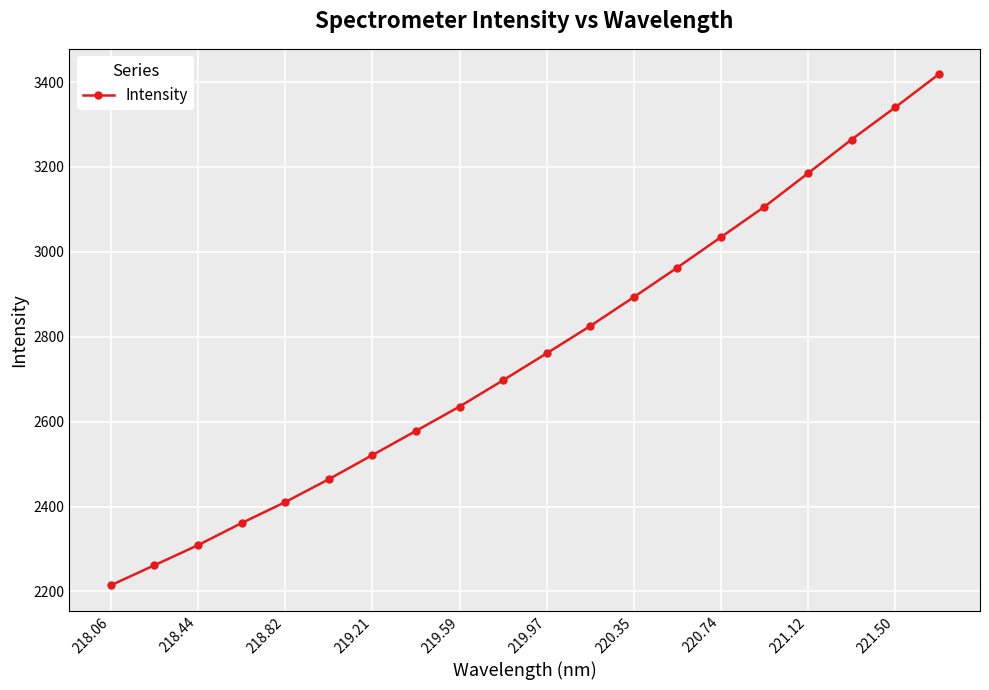

What is the maximum value shown in the chart?

3418.0